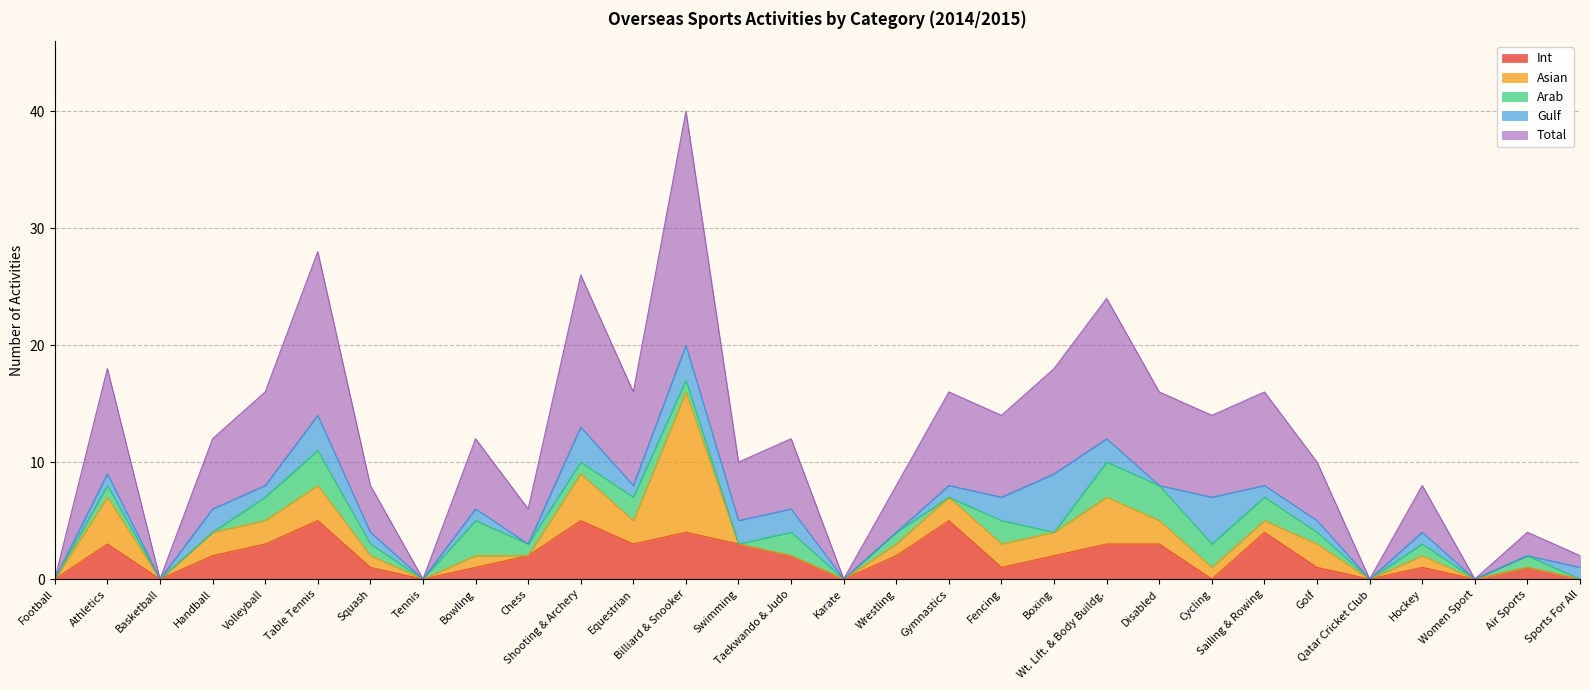

How many data points in Int are above 2?

11